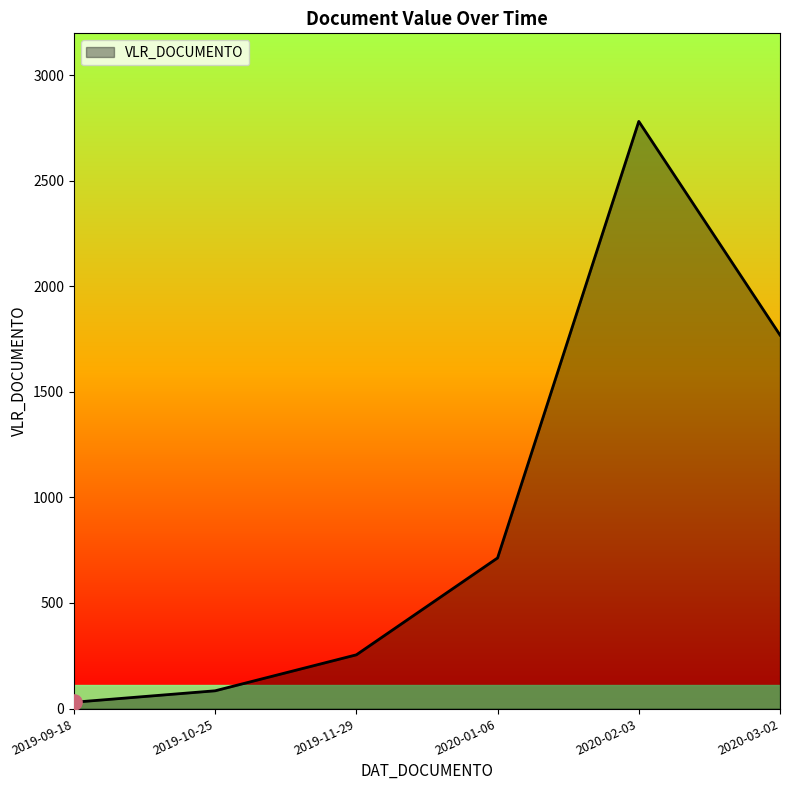

Approximately how many times larger is the value at 2020-01-06 compared to 2019-09-18?

23.8